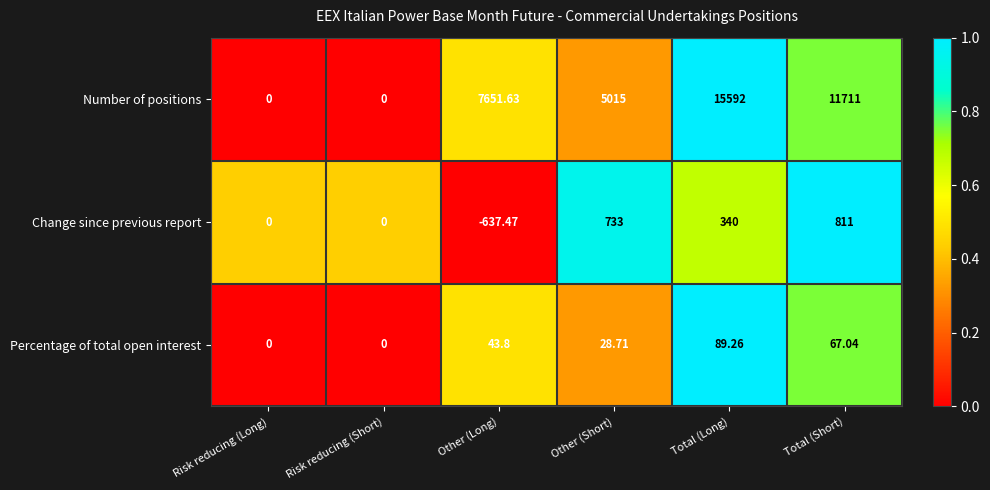

What is the maximum value shown in the chart?

15592.0